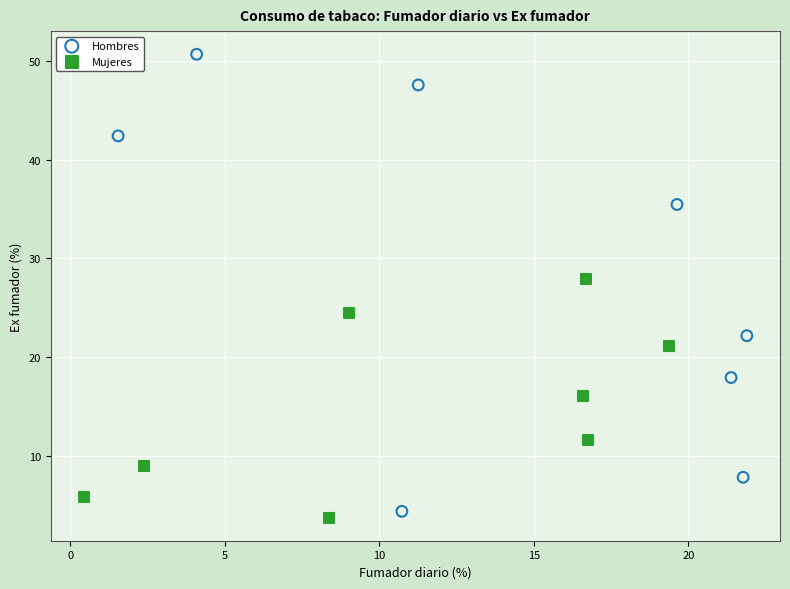

Which series contains the lowest Y value?

Mujeres